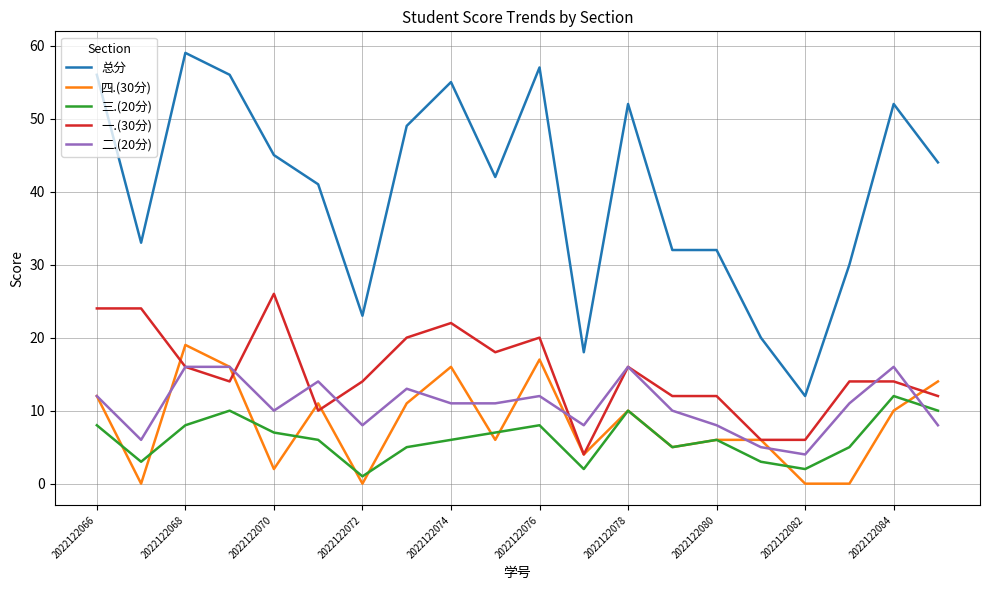

What is the difference between the maximum and minimum values in the 三.(20分) series?

11